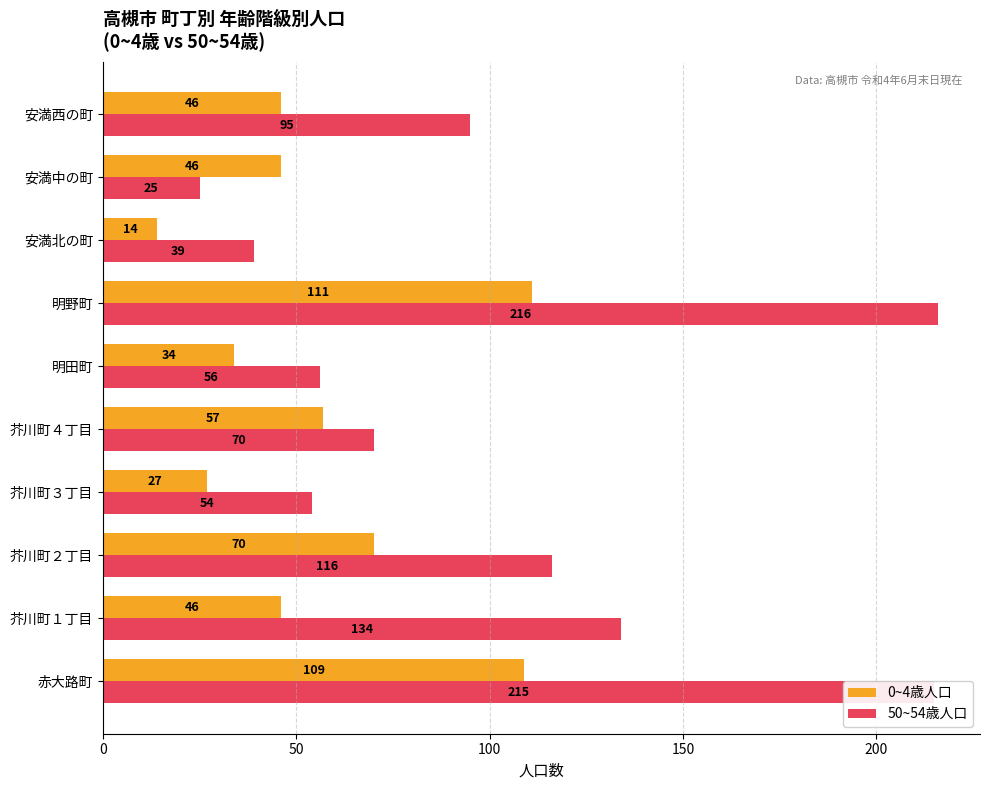

What is the total value across all series at 芥川町４丁目?

127